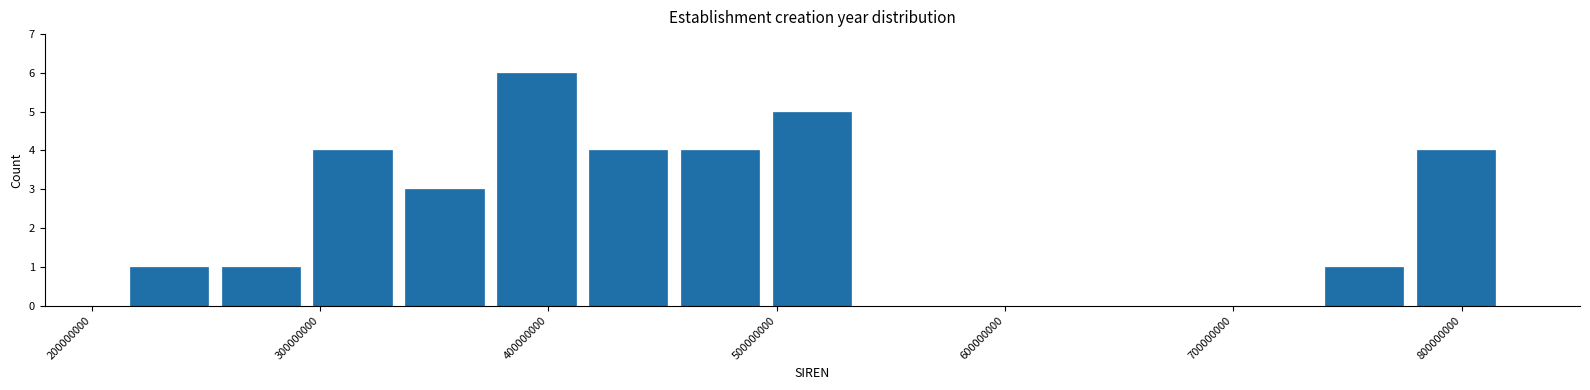

Reading left to right, transcribe this chart: for each bar, give the range it covers on the x-axis and its height. Neither the bar edges nor the heights are printed on the chart, so give them approximately, as read against the axes.

210000000 to 250000000: 1
250000000 to 290000000: 1
290000000 to 330000000: 4
330000000 to 370000000: 3
370000000 to 410000000: 6
410000000 to 460000000: 4
460000000 to 500000000: 4
500000000 to 540000000: 5
540000000 to 580000000: 0
580000000 to 620000000: 0
620000000 to 660000000: 0
660000000 to 700000000: 0
700000000 to 740000000: 0
740000000 to 780000000: 1
780000000 to 820000000: 4